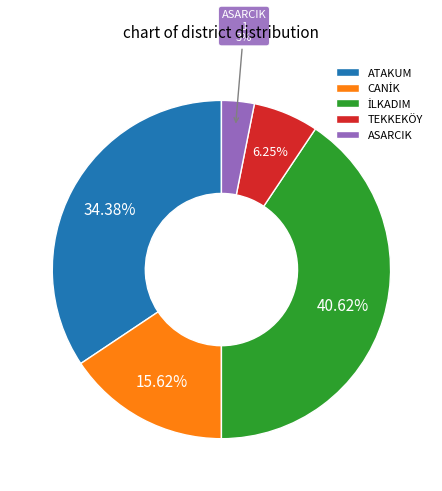

Does any single category account for the majority?

No